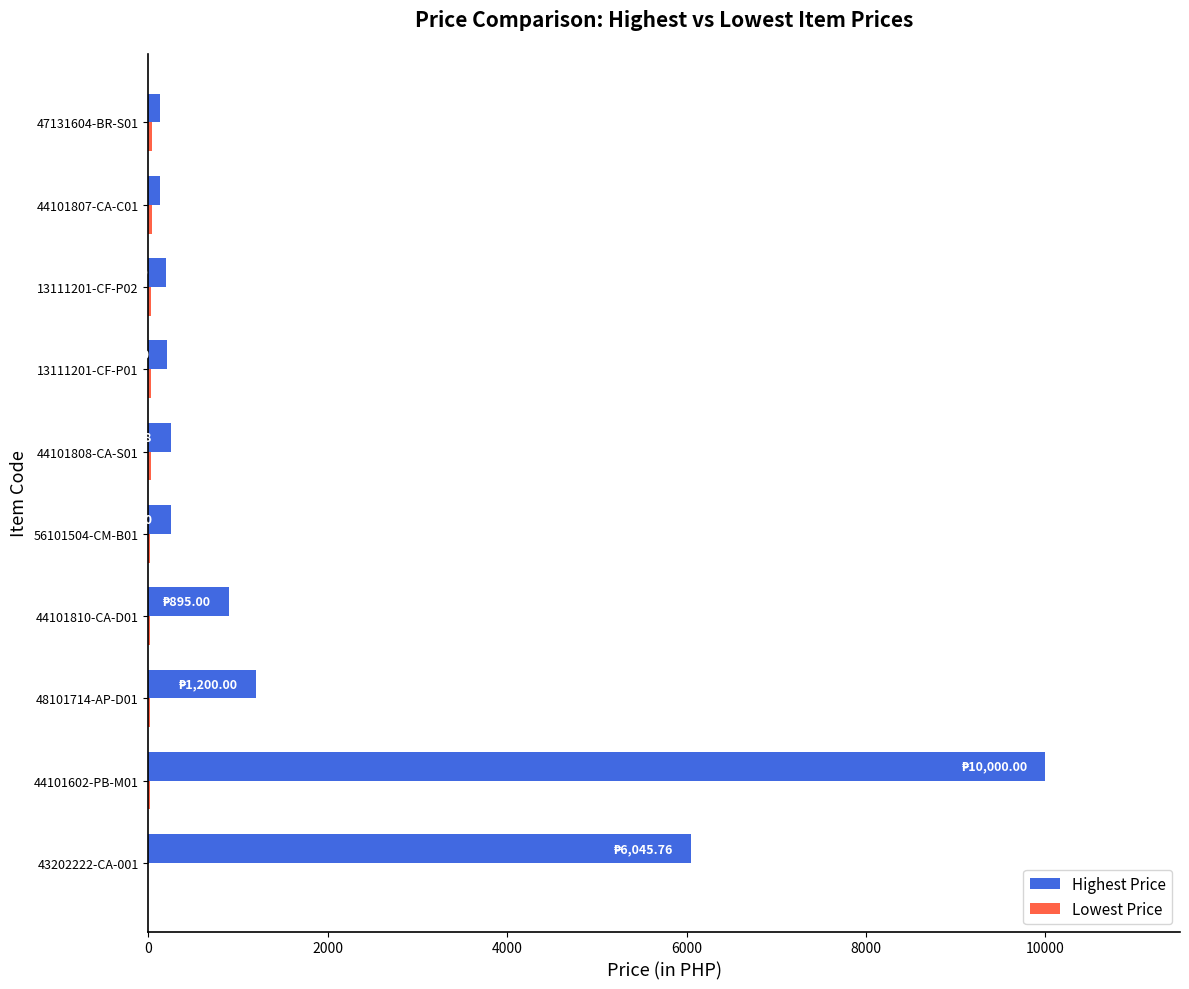

Where is Highest Price nearest to the value 5062?

43202222-CA-001